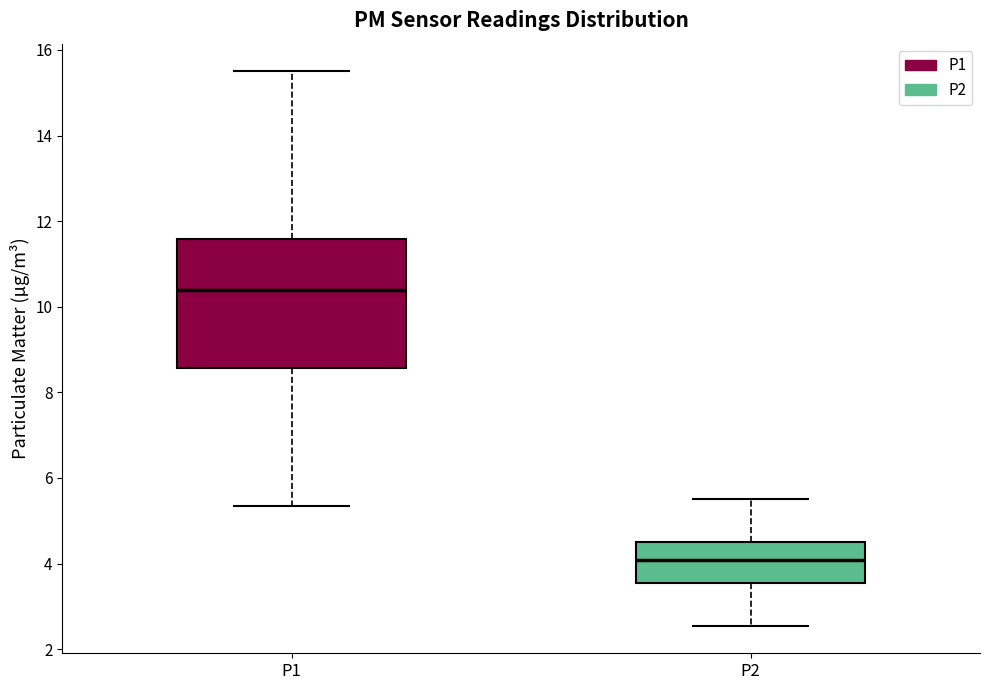

Reading left to right, transcribe this box plot: for each box, give where its median line is, the range the box spans, and where its two whiskers end, as read against the y-axis. The values are not printed on the chart, so give them approximately, as read against the axis.

P1: median 10.4, box 8.6 to 11.6, whiskers 5.4 to 15.6
P2: median 4.0, box 3.6 to 4.6, whiskers 2.6 to 5.6